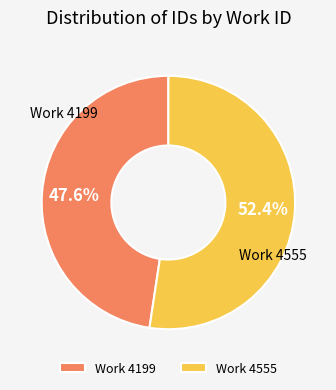

Rank the categories by value from highest to lowest.

Work 4555, Work 4199